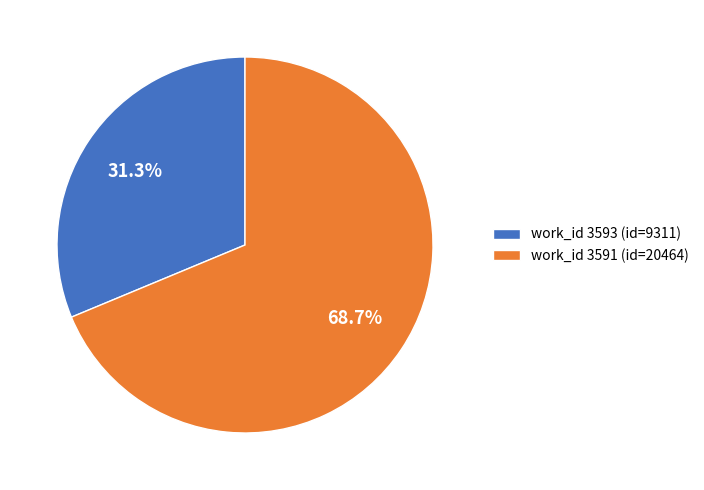

Which category accounts for the majority?

work_id 3591 (id=20464)